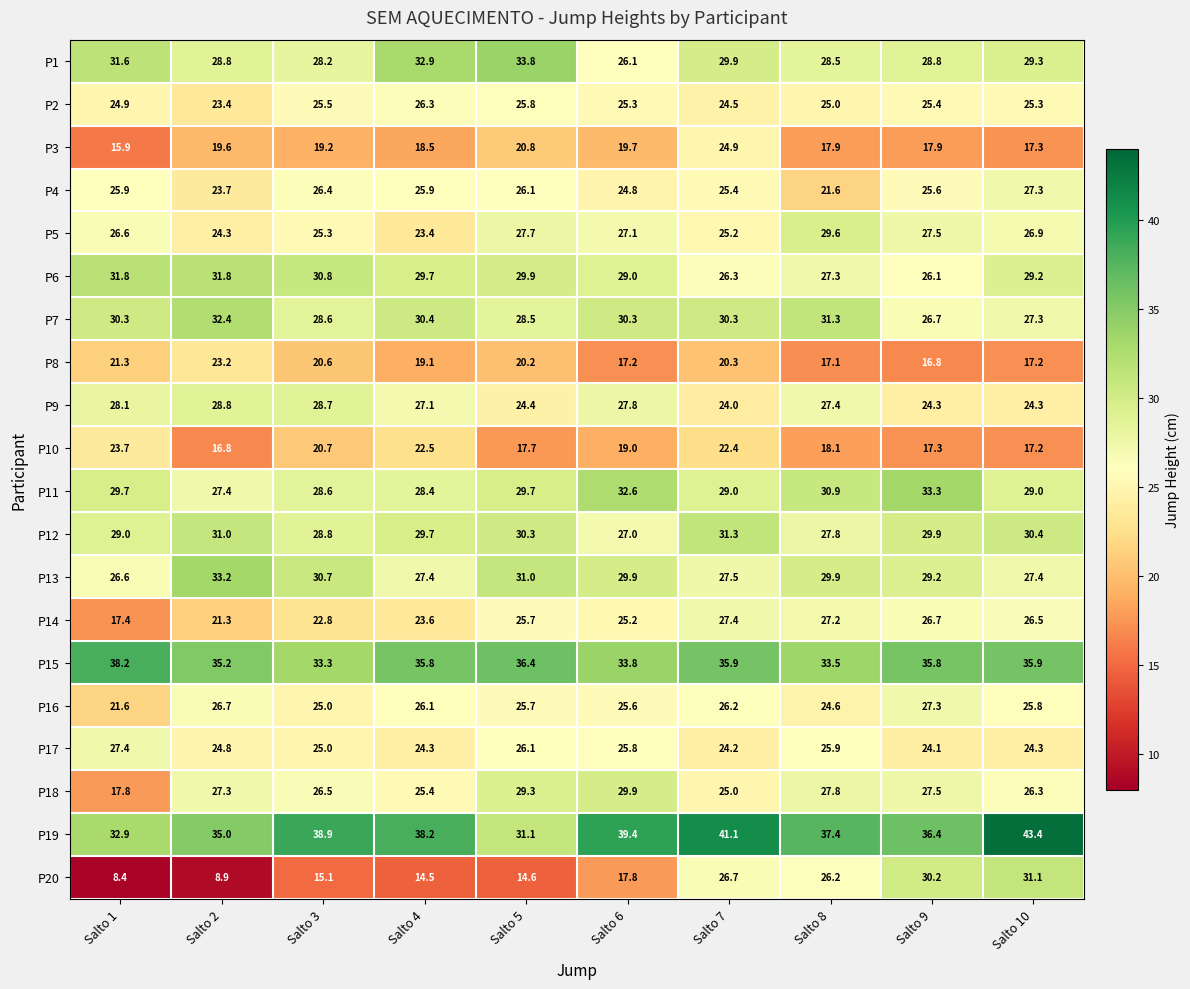

How many series are shown in this chart?

20